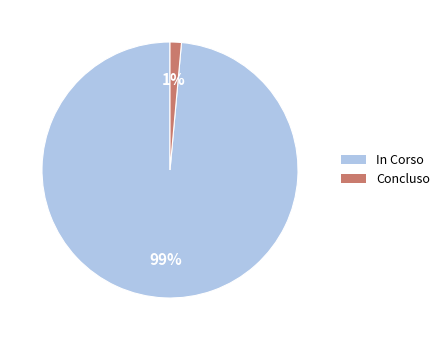

How many slices are in this pie chart?

2